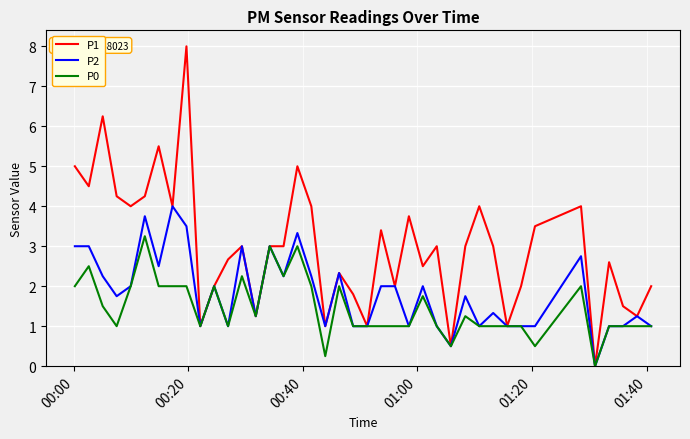

Which series has the widest spread of values?

P1